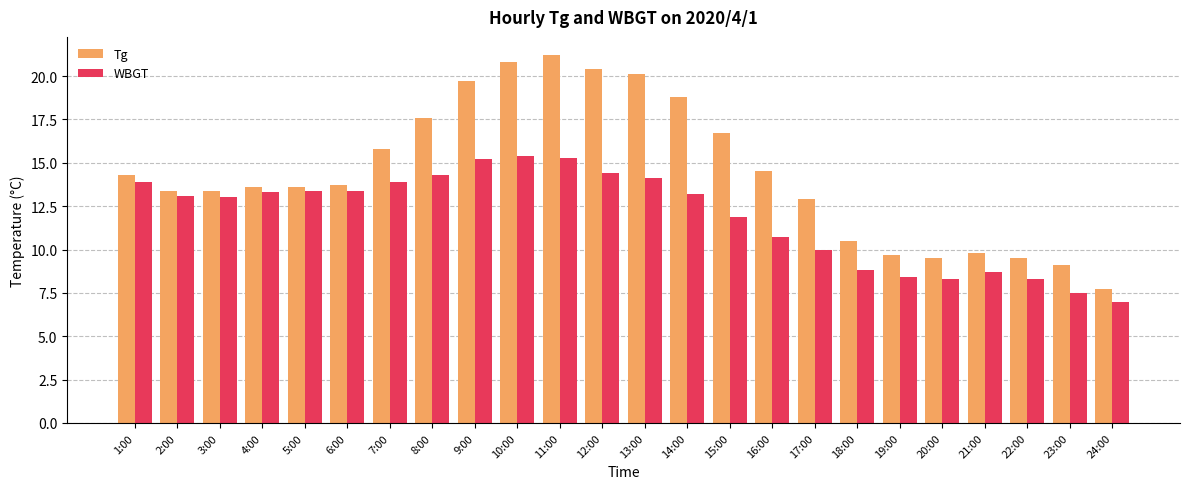

Which category has the lowest value in the WBGT series?

24:00